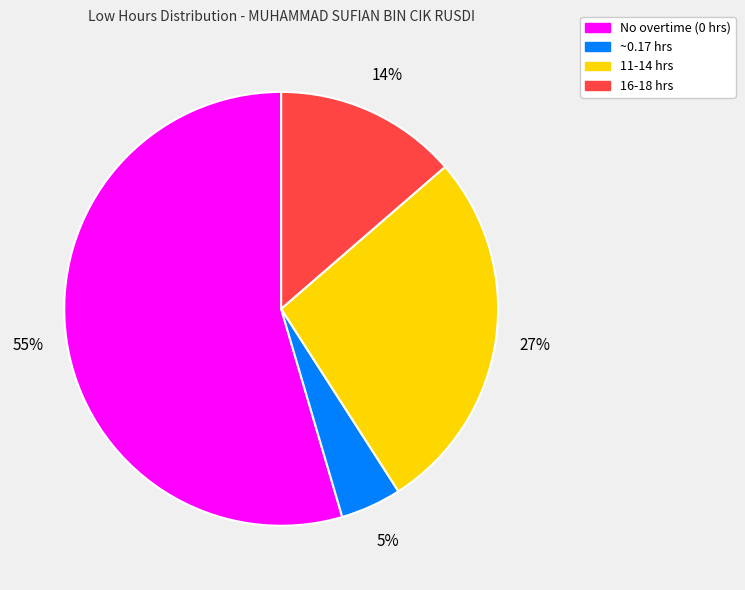

Is there any slice that represents more than half of the pie?

Yes